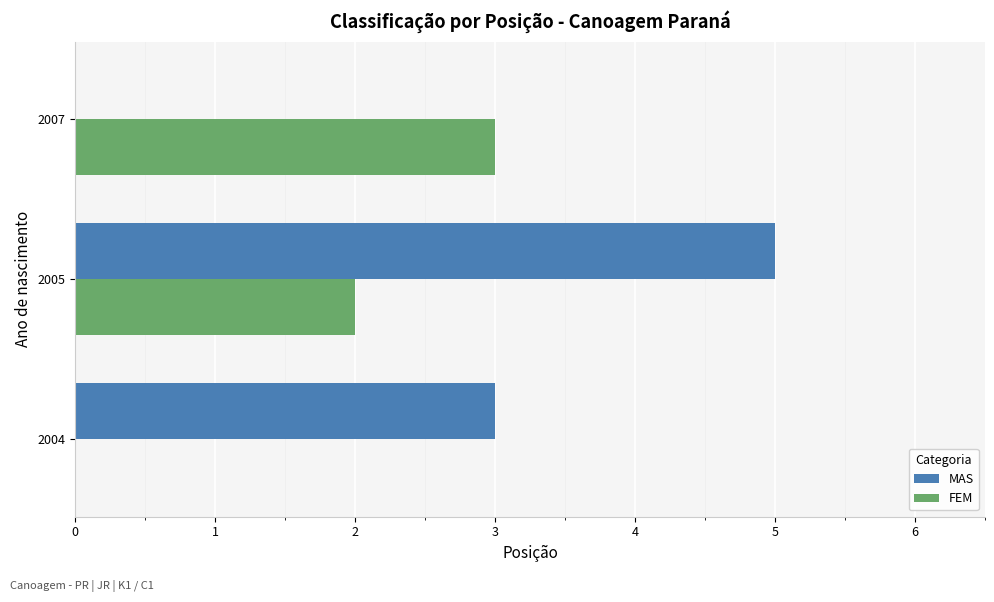

At which category is the sum across all series the highest?

2005